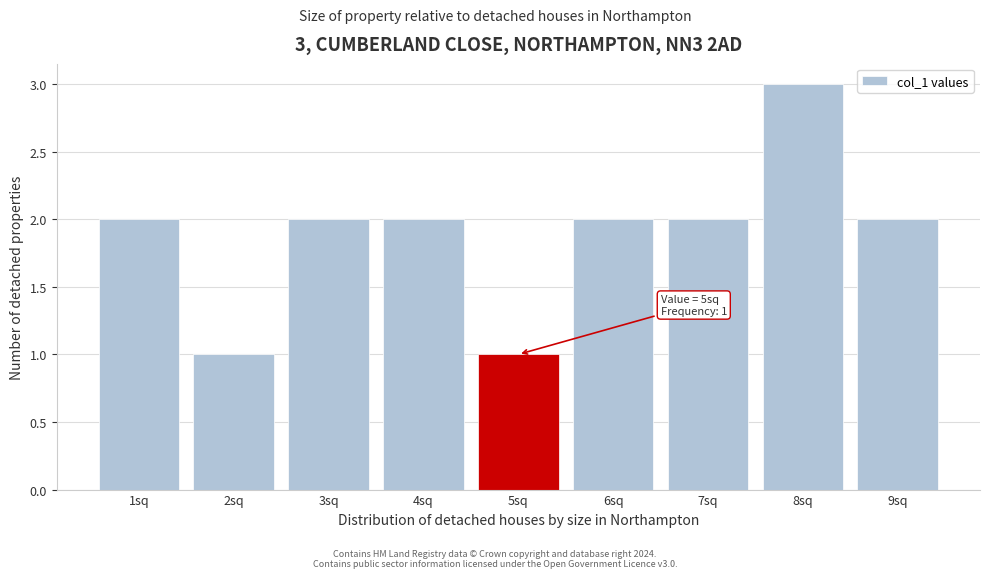

Reading left to right, what are all the values shown in this chart?

1sq=2	2sq=1	3sq=2	4sq=2	5sq=1	6sq=2	7sq=2	8sq=3	9sq=2